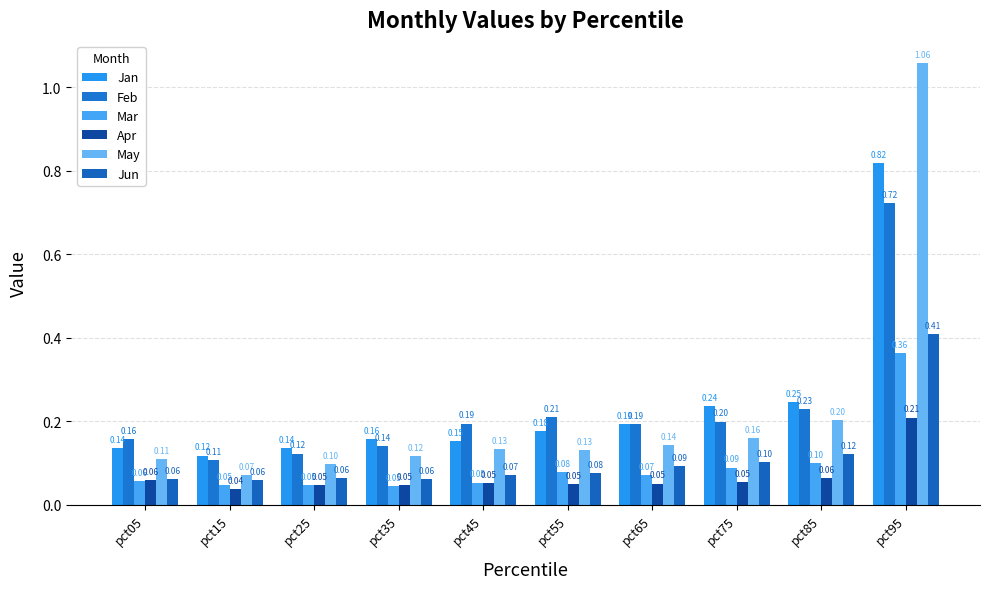

Are the bars horizontal?

No